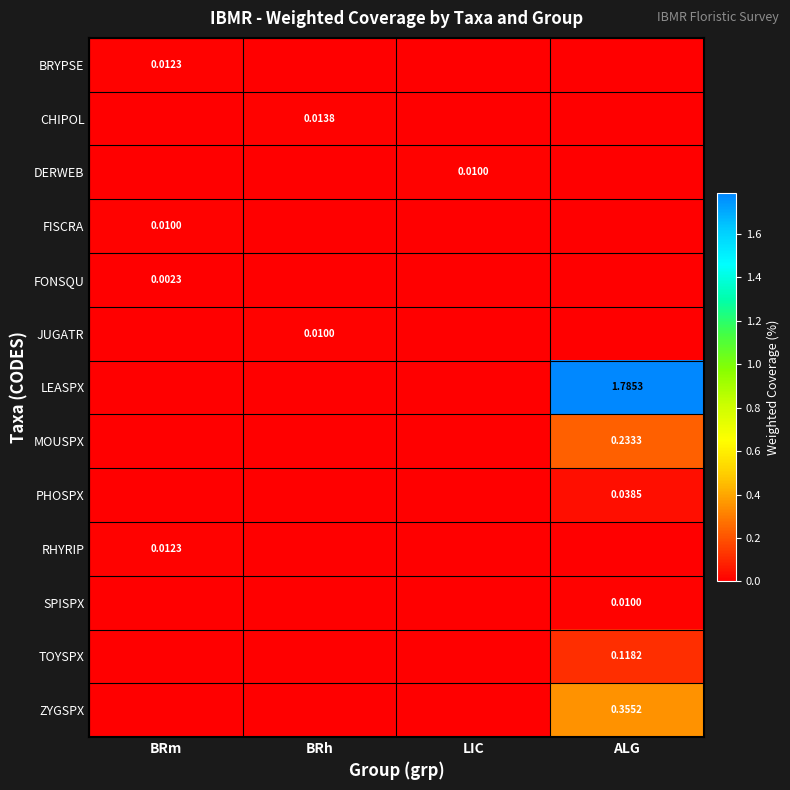

Is the value of TOYSPX at ALG greater than the value of RHYRIP at BRm?

Yes